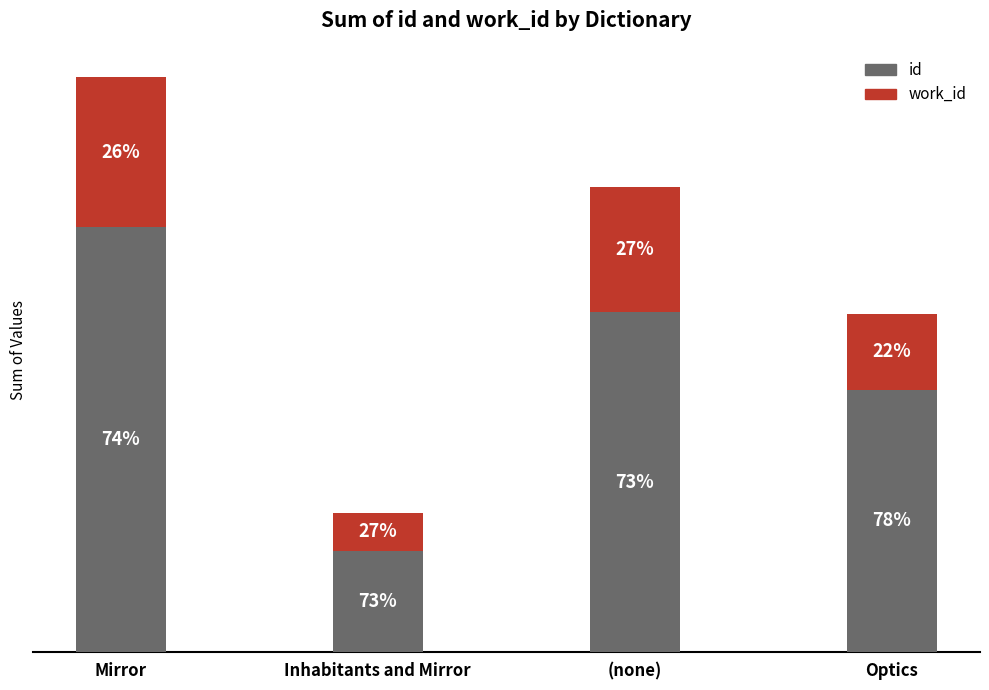

What are all the series names shown in the legend?

id, work_id